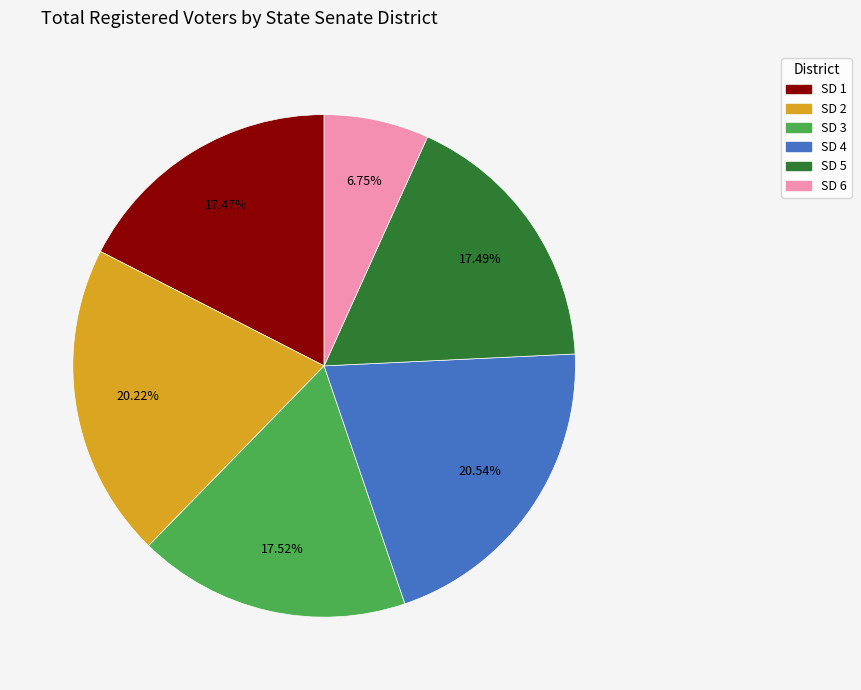

Is there a majority slice in this chart?

No